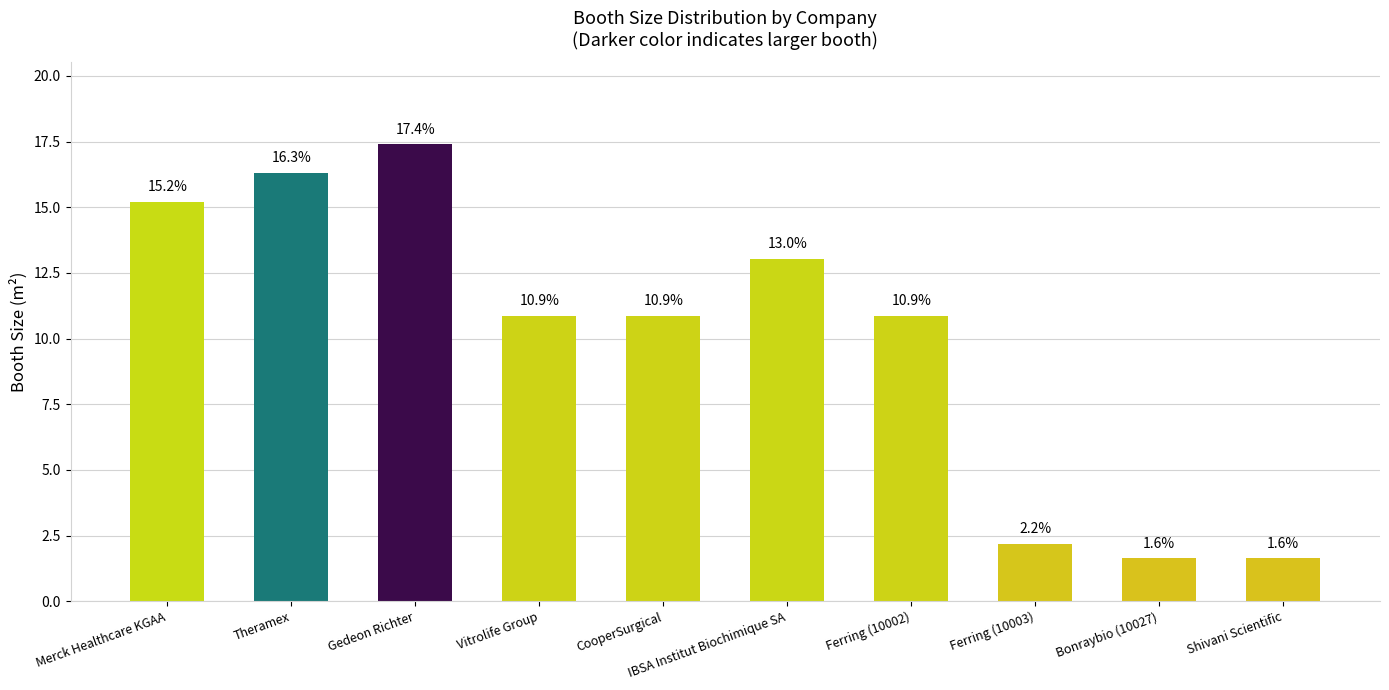

Is it true that the value at Shivani Scientific is 2.6?

False